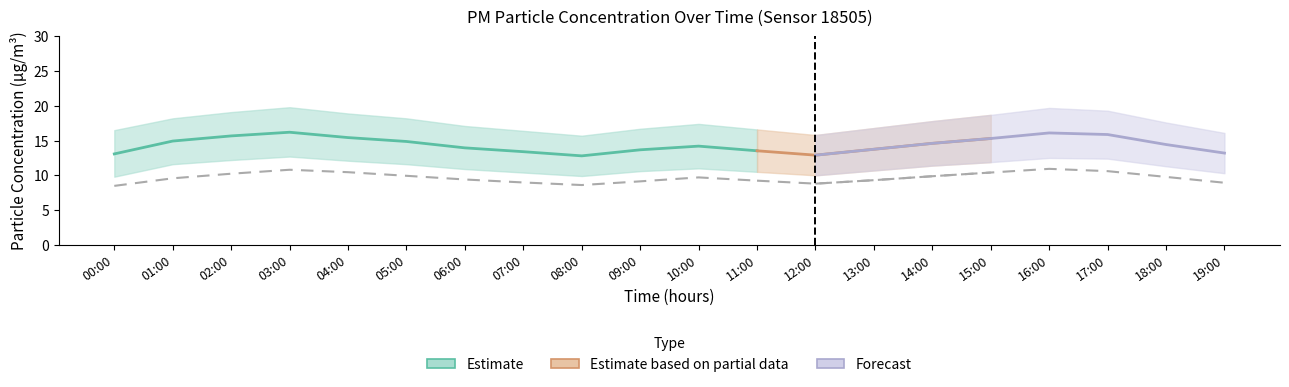

What position from the left is 02:00?

3